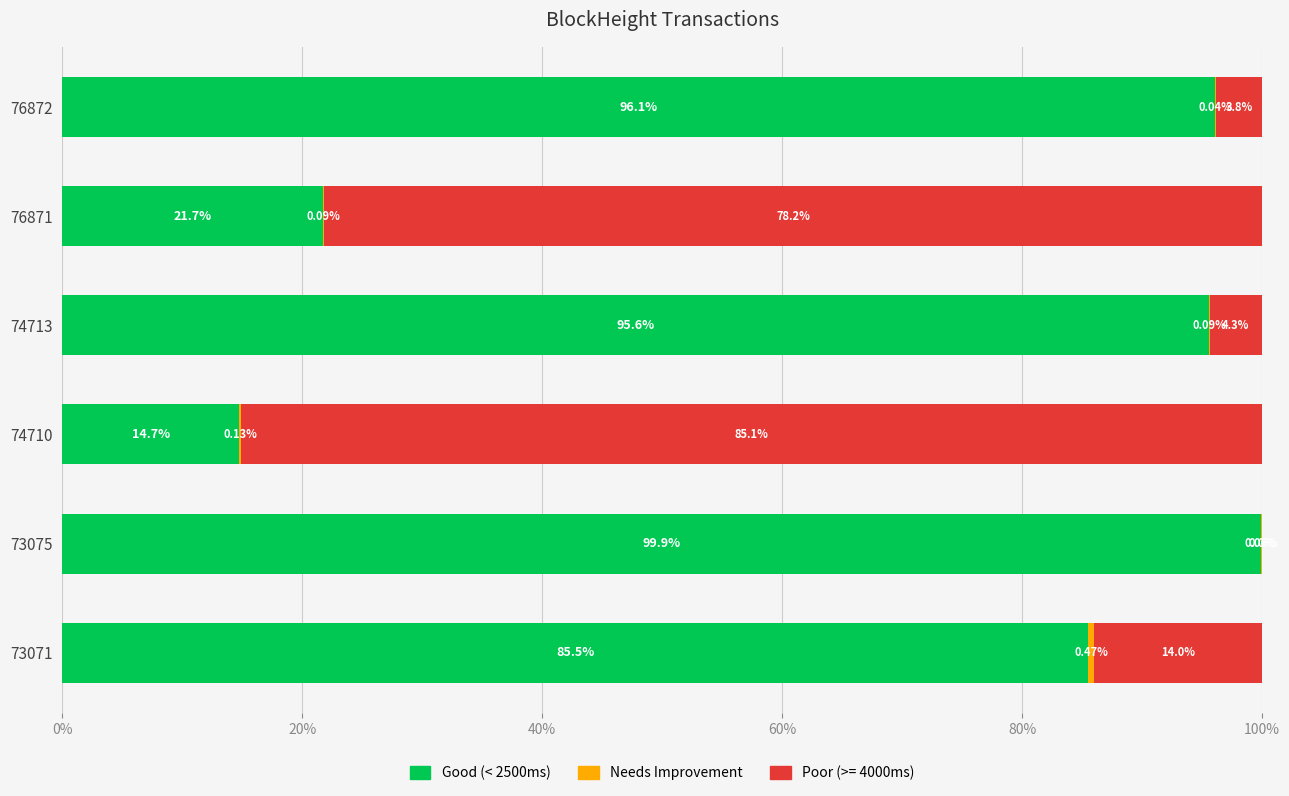

What is the maximum value for Good (< 2500ms)?

99.9